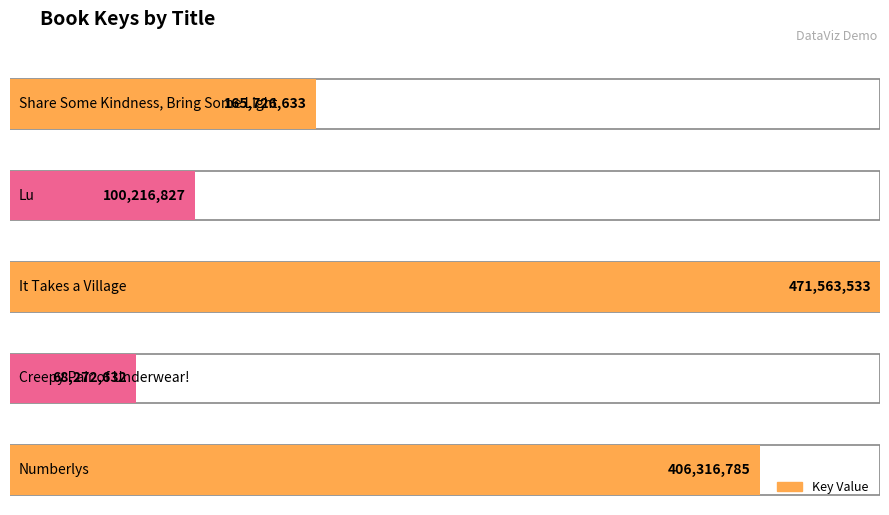

What is the difference between the values at Lu and It Takes a Village?

371346706